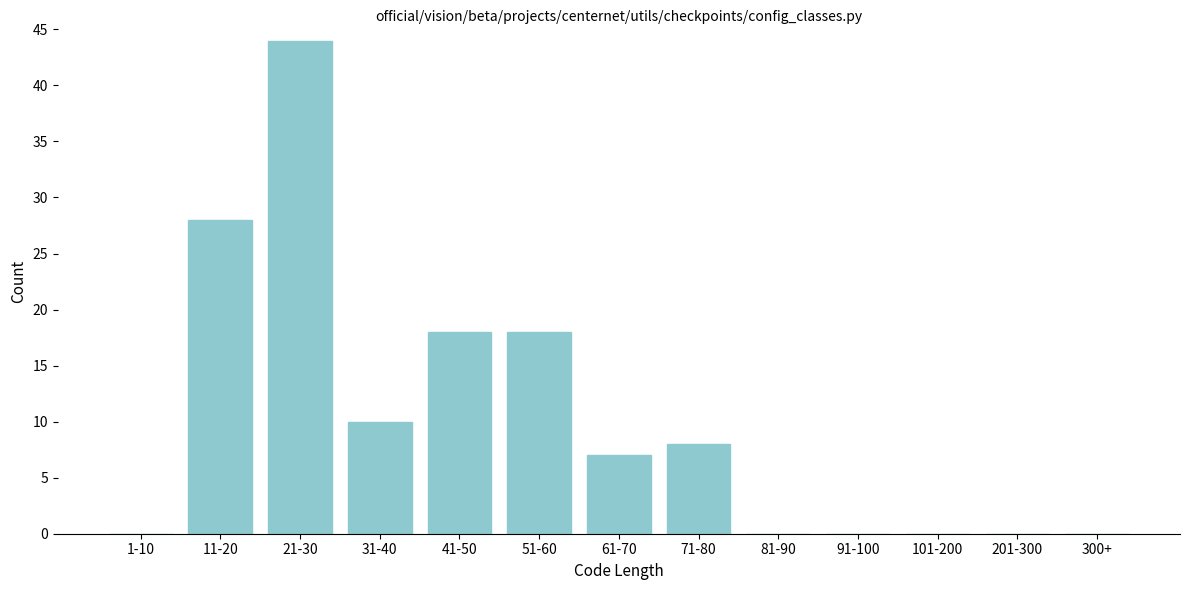

Reading left to right, transcribe all the data shown in this chart.

1-10=0	11-20=28	21-30=44	31-40=10	41-50=18	51-60=18	61-70=7	71-80=8	81-90=0	91-100=0	101-200=0	201-300=0	300+=0